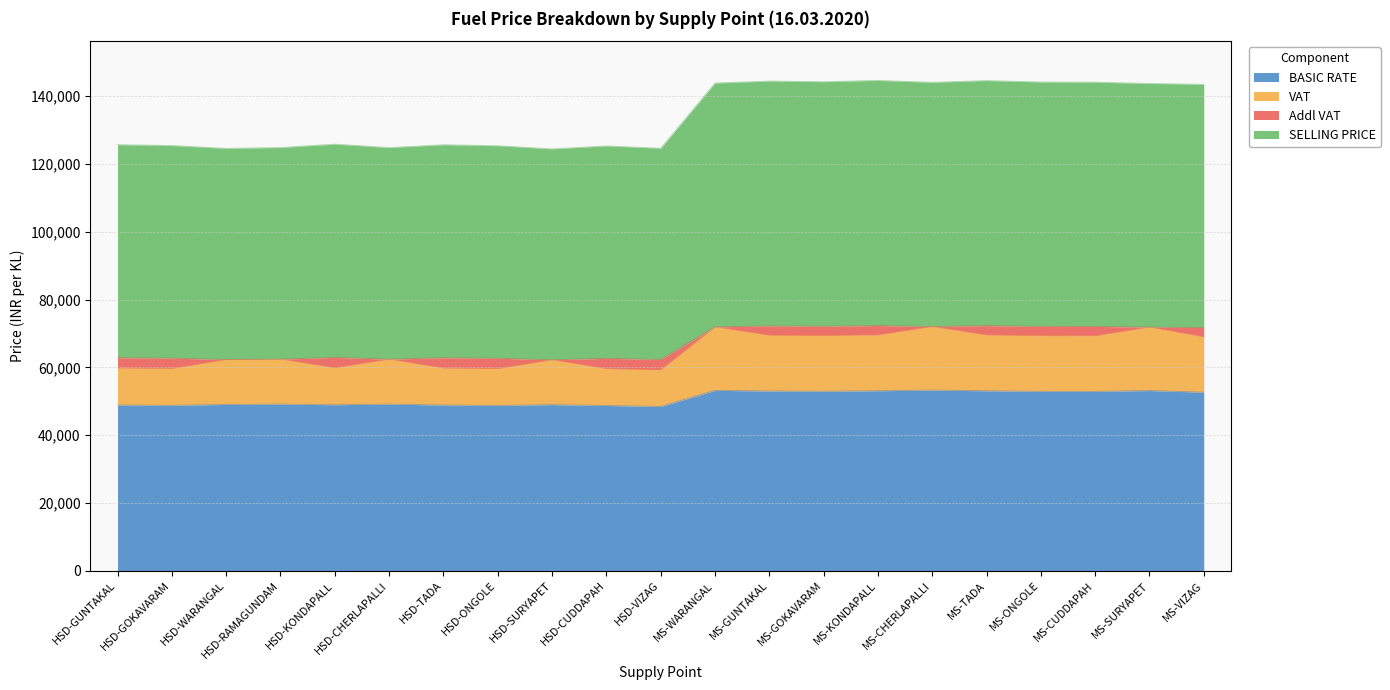

At which label does VAT first exceed 62440?

HSD-RAMAGUNDAM